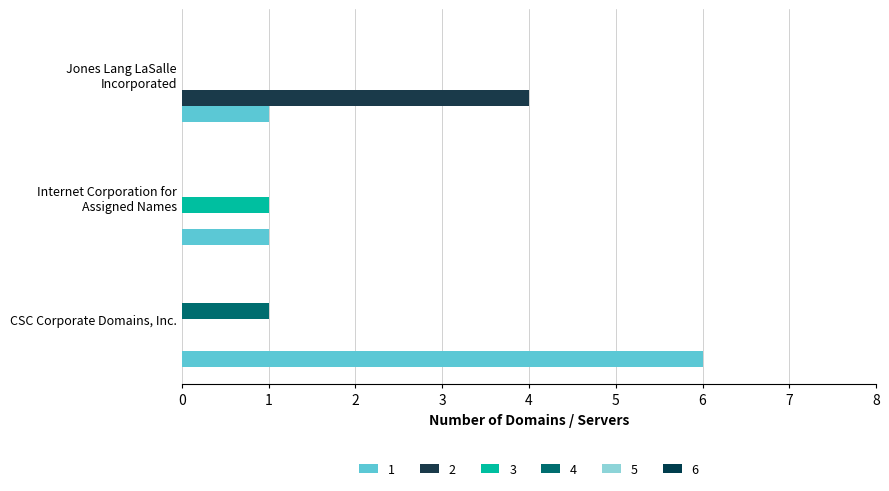

Reading left to right, list all the values displayed in this chart.

total-domains: CSC Corporate Domains, Inc.=1	Internet Corporation for
Assigned Names=0	Jones Lang LaSalle
Incorporated=0
total-nameservers: CSC Corporate Domains, Inc.=0	Internet Corporation for
Assigned Names=0	Jones Lang LaSalle
Incorporated=4
net-adds-1-yr: CSC Corporate Domains, Inc.=0	Internet Corporation for
Assigned Names=1	Jones Lang LaSalle
Incorporated=0
net-renews-1-yr: CSC Corporate Domains, Inc.=6	Internet Corporation for
Assigned Names=1	Jones Lang LaSalle
Incorporated=1